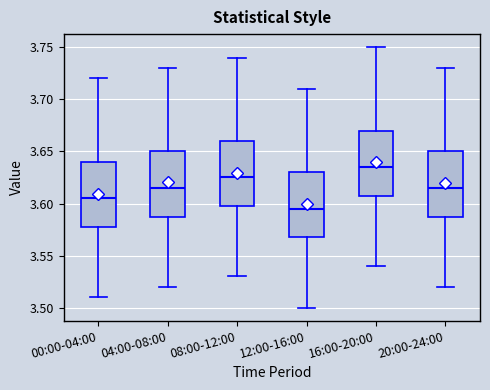

Reading left to right, read every box against the y-axis: the position of its median line, the range the box covers, and the ends of its whiskers. The values are not printed on the chart, so give them approximately, as read against the axis.

00:00-04:00: median 3.605, box 3.580 to 3.640, whiskers 3.510 to 3.720
04:00-08:00: median 3.615, box 3.590 to 3.650, whiskers 3.520 to 3.730
08:00-12:00: median 3.625, box 3.600 to 3.660, whiskers 3.530 to 3.740
12:00-16:00: median 3.595, box 3.570 to 3.630, whiskers 3.500 to 3.710
16:00-20:00: median 3.635, box 3.610 to 3.670, whiskers 3.540 to 3.750
20:00-24:00: median 3.615, box 3.590 to 3.650, whiskers 3.520 to 3.730